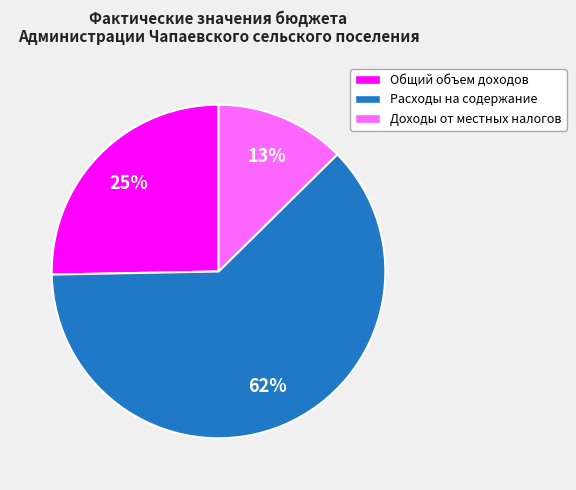

Is there any slice that represents more than half of the pie?

Yes